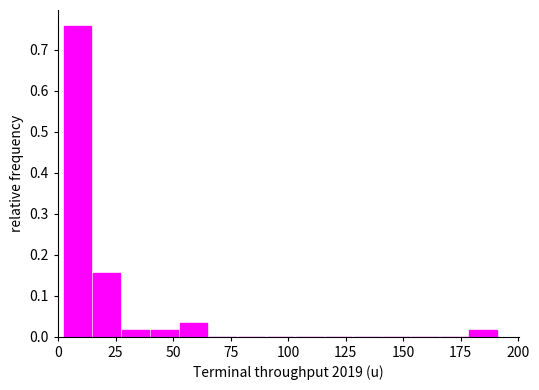

Around what value on the x-axis is the tallest bar? Give the approximate position of its centre, as read against the axis.

10